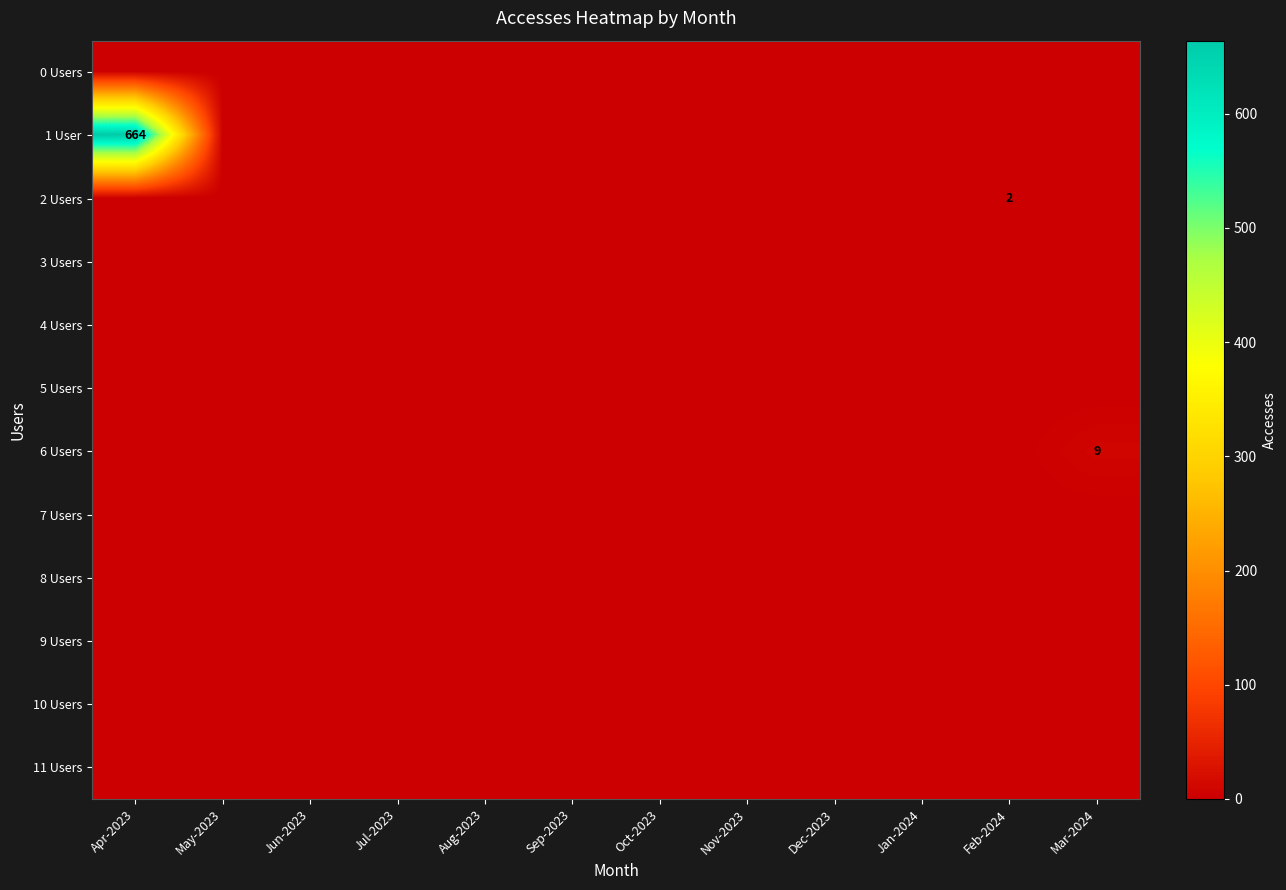

At which label is 6 Users closest to 4?

Apr-2023